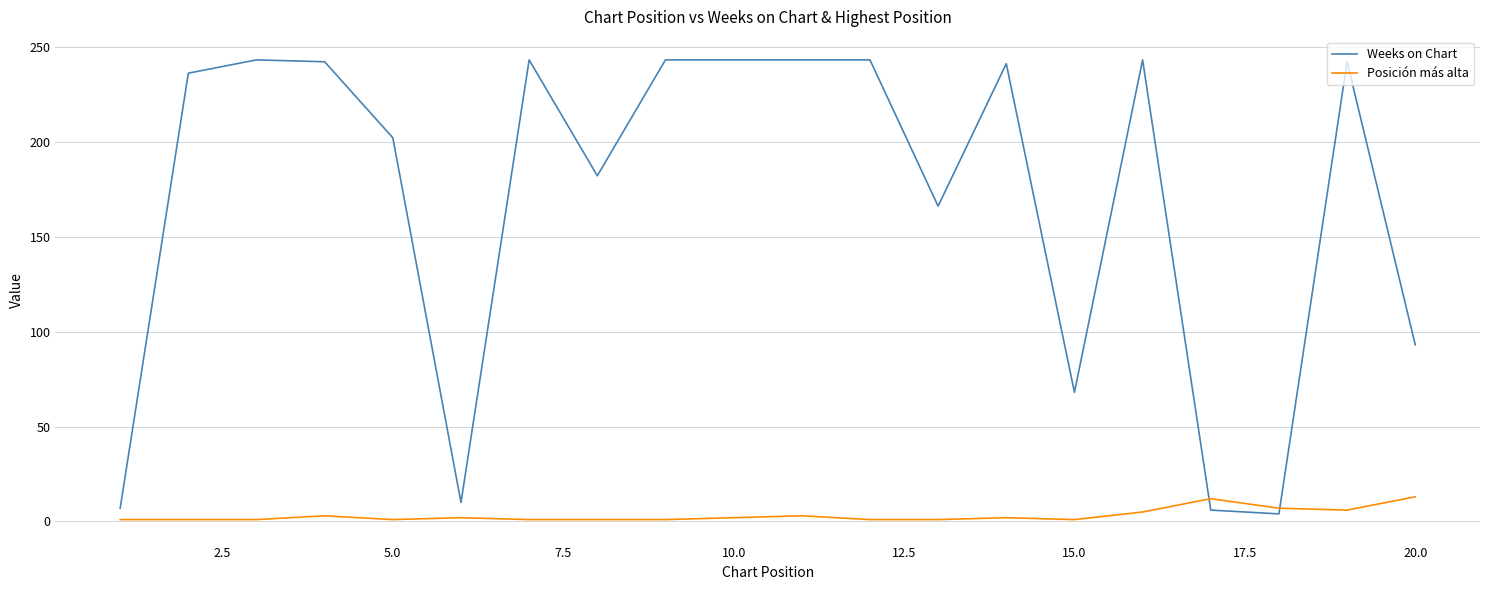

Which series has the widest spread of values?

Weeks on Chart